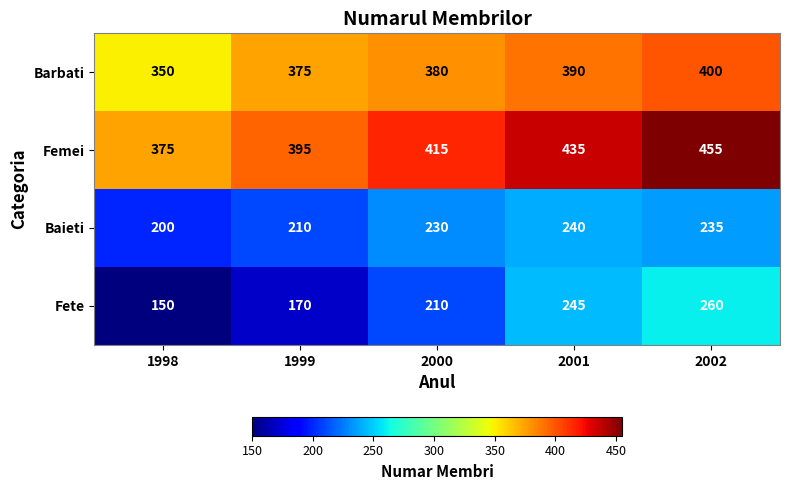

Count the Baieti values in the range 210 to 235.

3